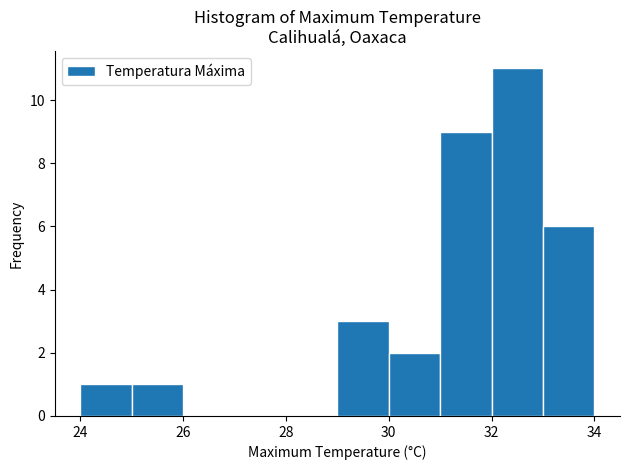

Reading left to right, transcribe this chart: for each bar, give the range it covers on the x-axis and its height. The values are not printed on the chart, so give them approximately, as read against the axis.

24 to 25: 1
25 to 26: 1
26 to 27: 0
27 to 28: 0
28 to 29: 0
29 to 30: 3
30 to 31: 2
31 to 32: 9
32 to 33: 11
33 to 34: 6